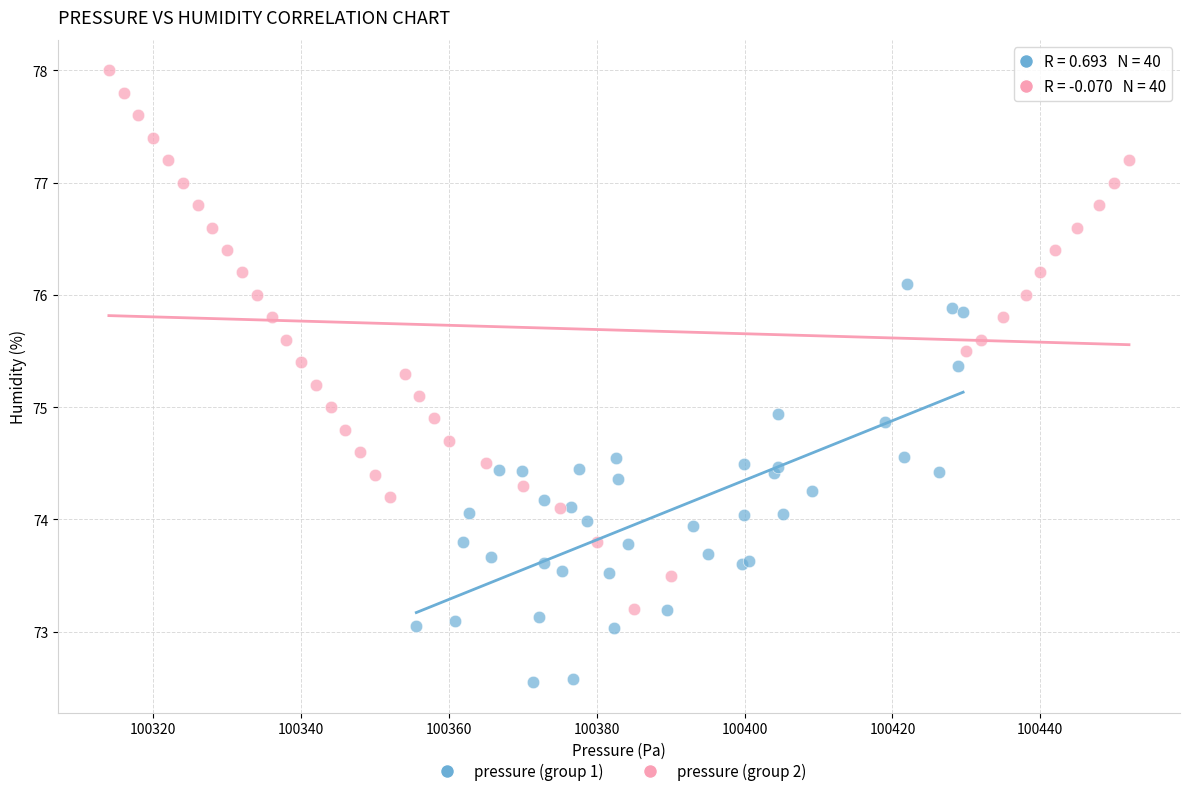

Which series contains the highest Y value?

pressure (group 2)